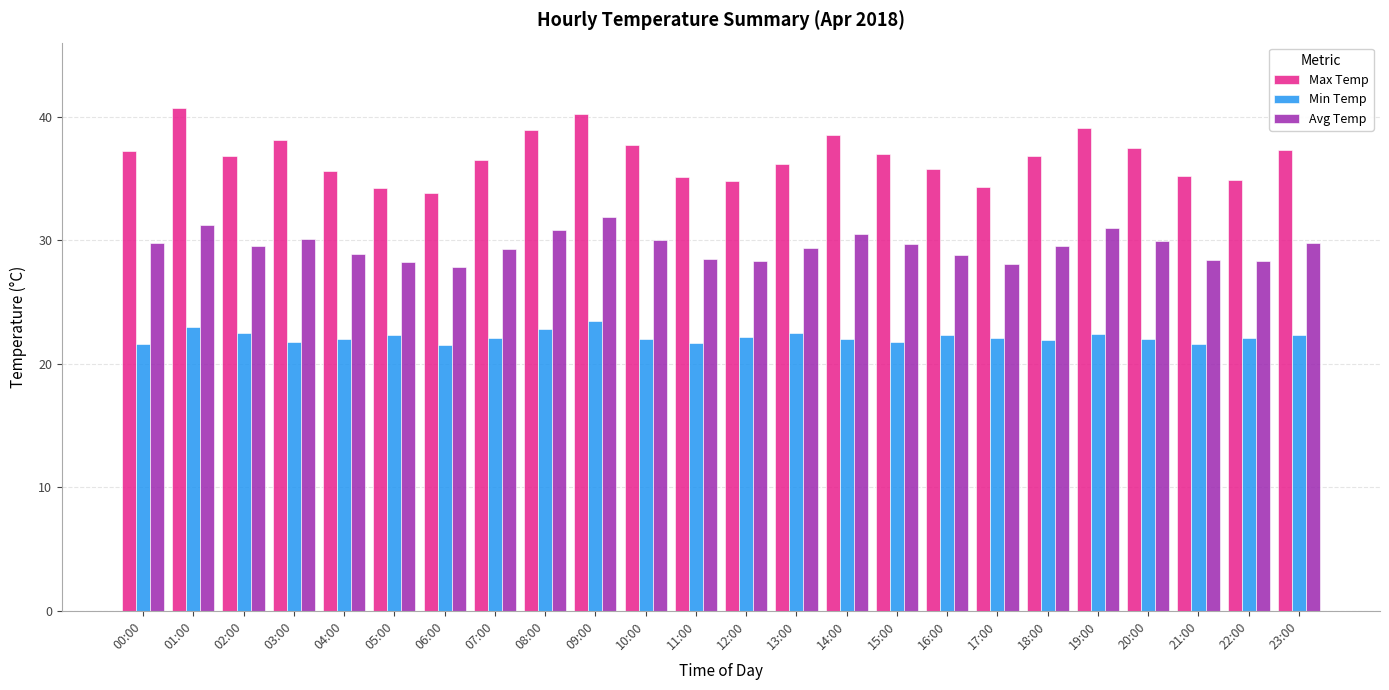

What is the value of the Max Temp bar at the 14th from the left?

36.2